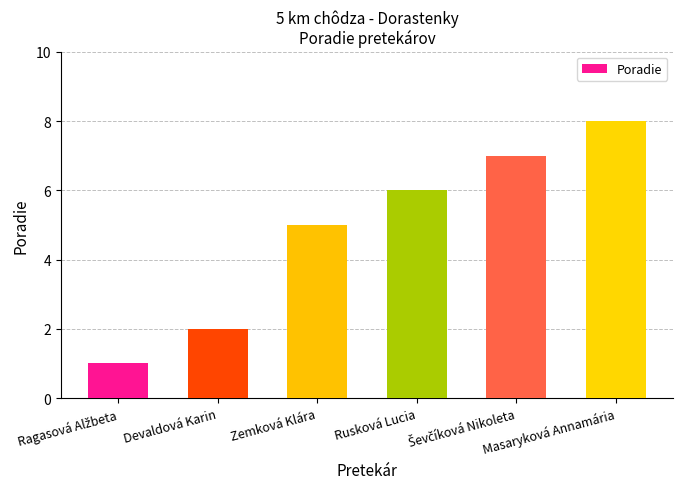

What is the average value?

5